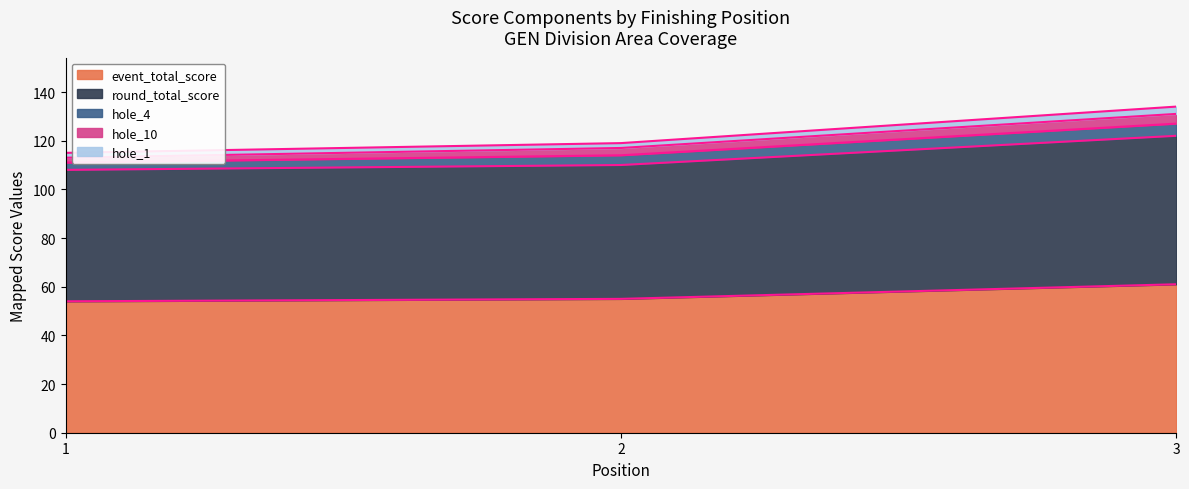

Does the chart display data point markers on the line(s)?

No